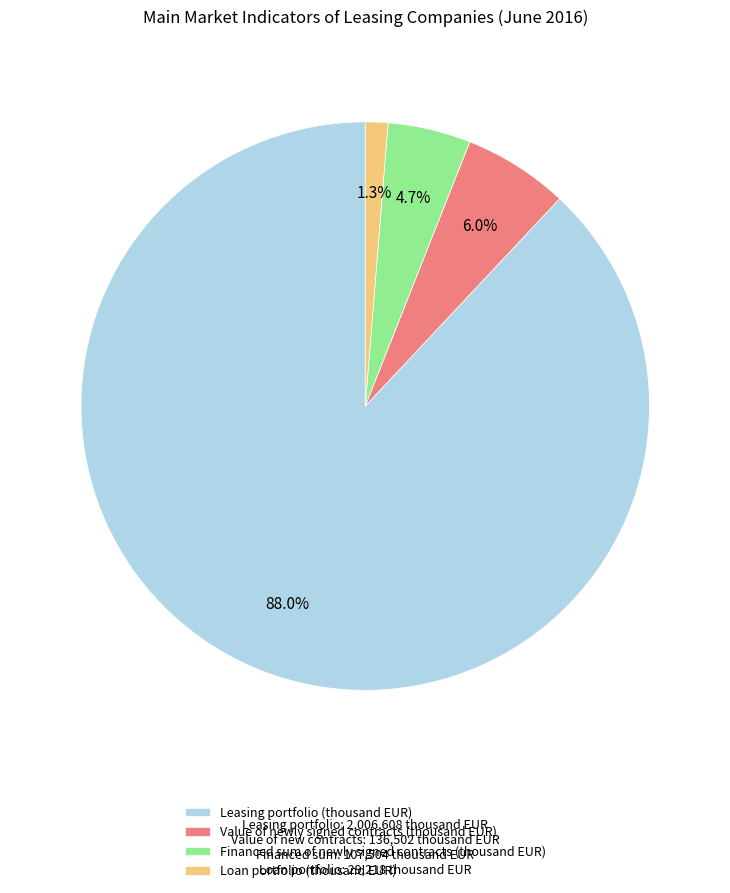

To the nearest percent, what portion does Leasing portfolio (thousand EUR) represent?

88%